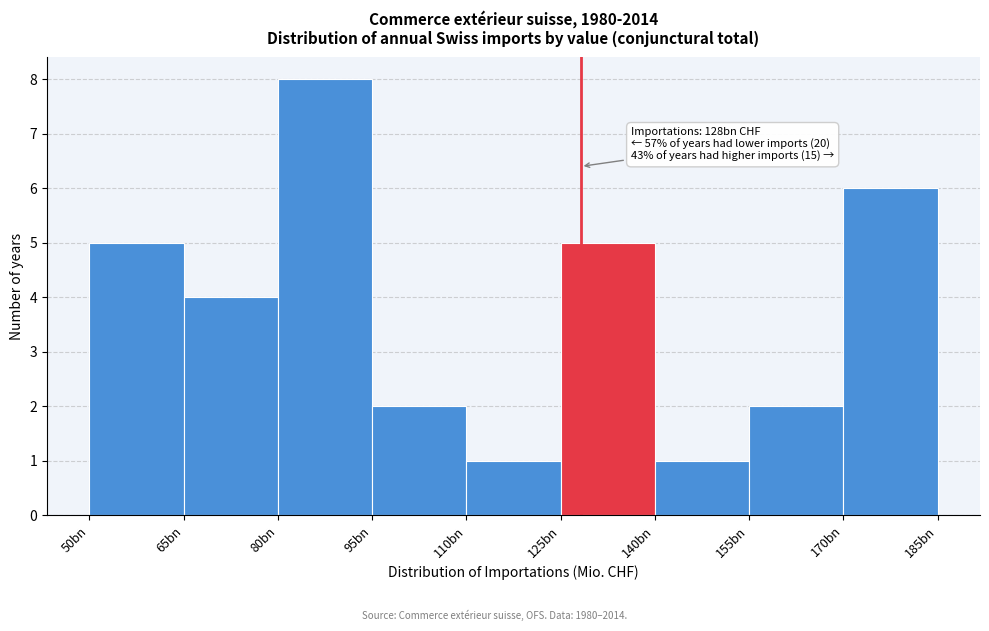

Reading right to left, list all the values displayed in this chart.

170bn=6	155bn=2	140bn=1	125bn=5	110bn=1	95bn=2	80bn=8	65bn=4	50bn=5